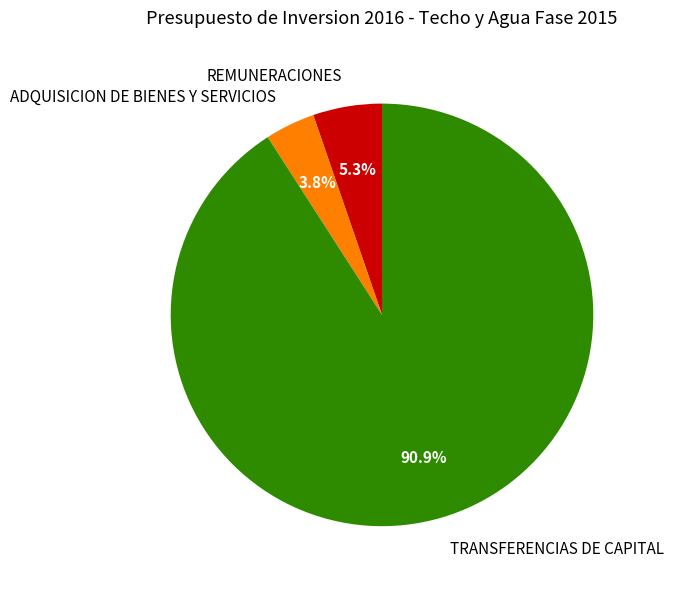

Does any single category account for the majority?

Yes